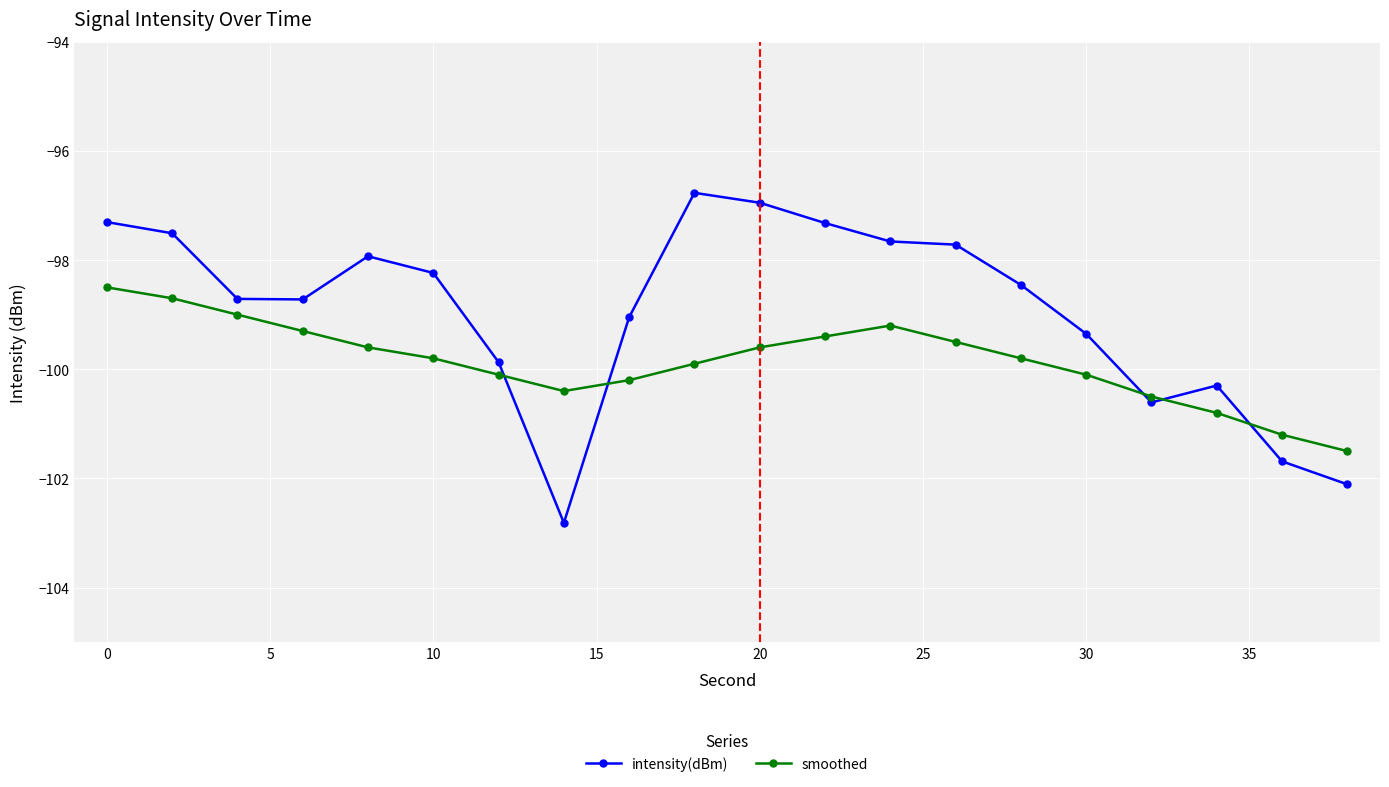

List the series in order of their overall mean, highest first.

intensity(dBm), smoothed